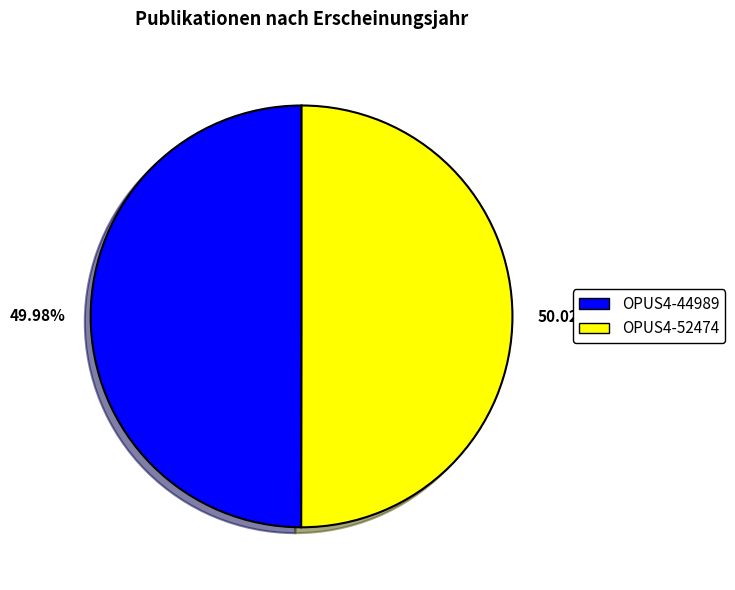

What is the ratio of the value at OPUS4-44989 to the value at OPUS4-52474?

1.0